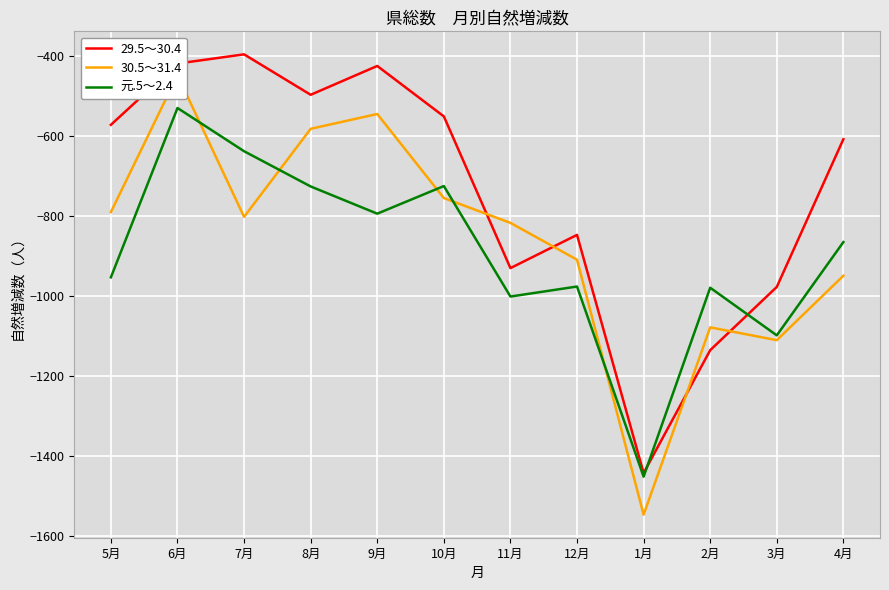

What is the label of the 11th point from the left?

3月